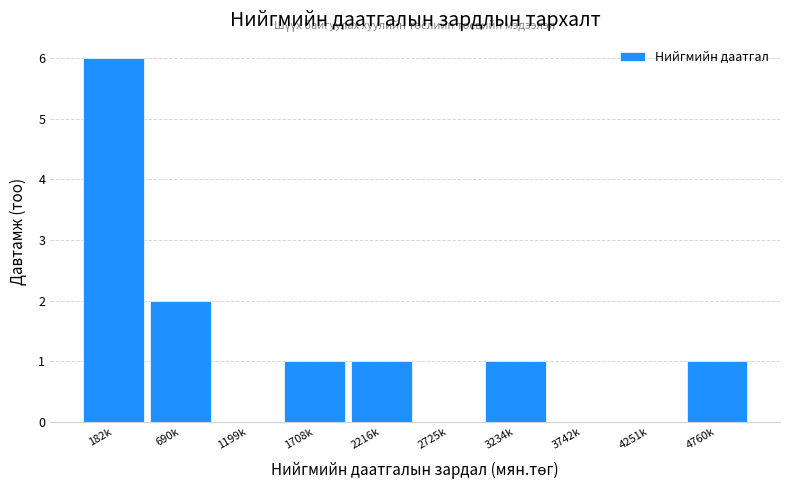

Reading left to right, transcribe all the data shown in this chart.

182k=6	690k=2	1199k=0	1708k=1	2216k=1	2725k=0	3234k=1	3742k=0	4251k=0	4760k=1